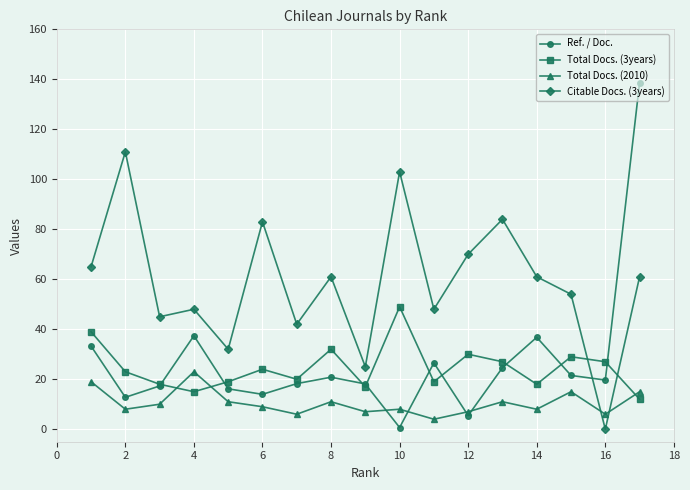

List the series in order of their peak value, highest first.

Ref. / Doc., Citable Docs. (3years), Total Docs. (3years), Total Docs. (2010)